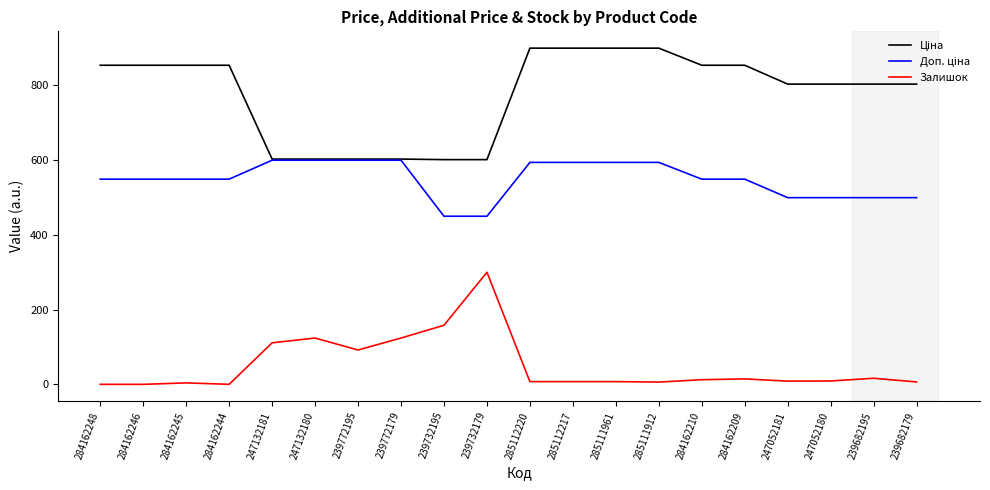

At which label does Залишок reach its peak?

239732179